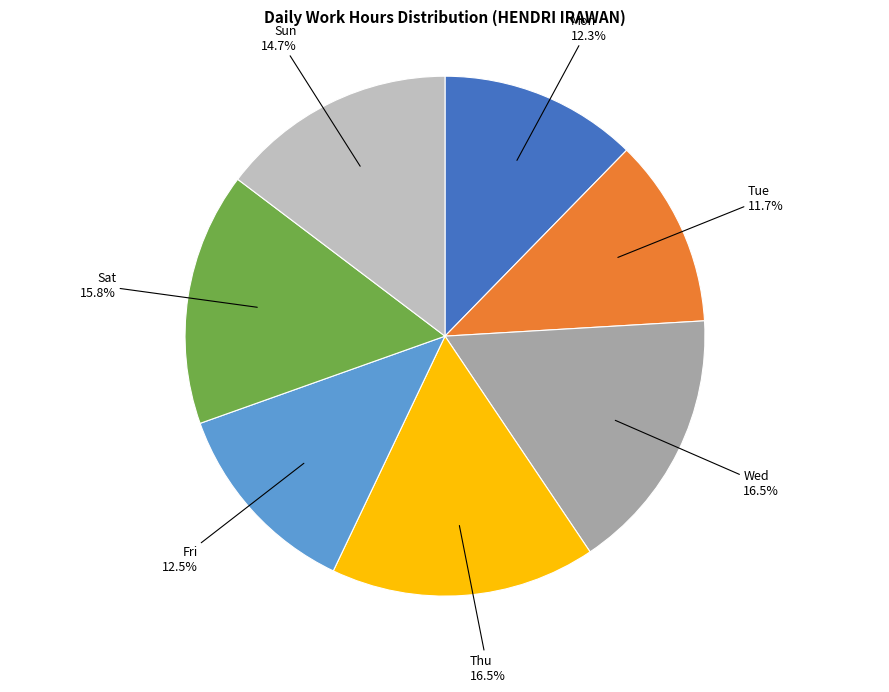

Is there any slice that represents more than half of the pie?

No